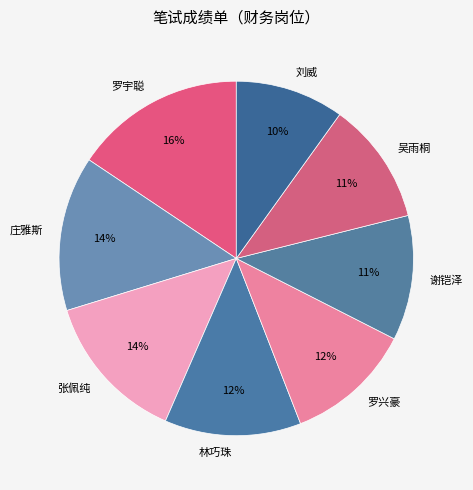

What is the ratio of the value at 罗宇聪 to the value at 林巧珠?

1.3